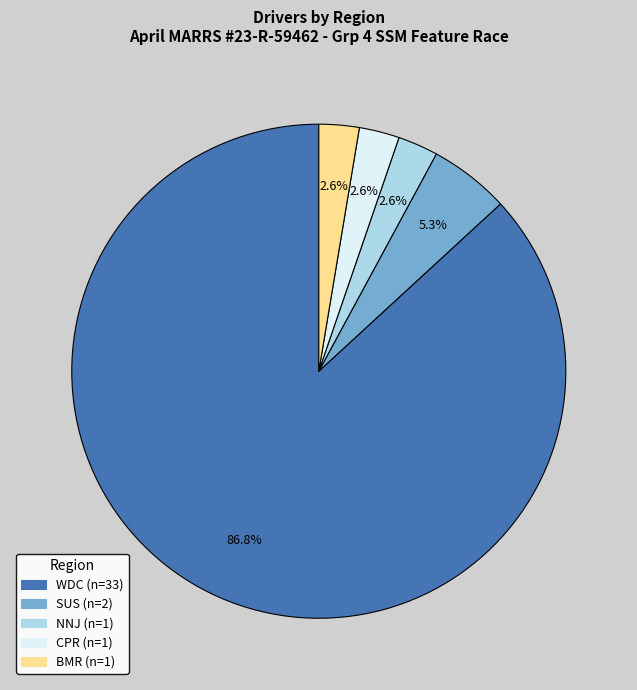

Which category accounts for the majority?

WDC